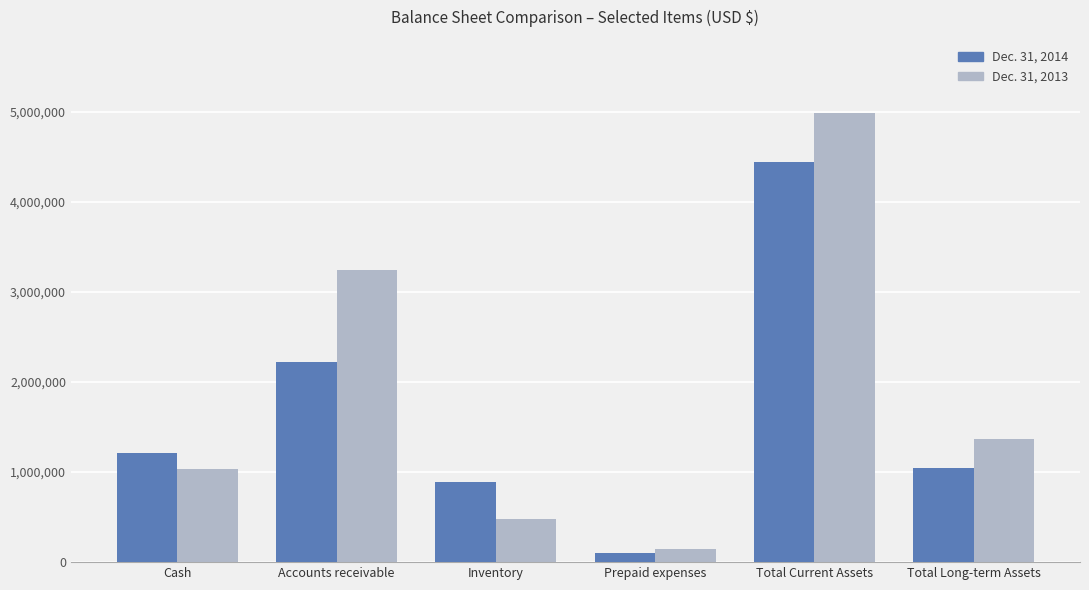

Reading left to right, transcribe all the data shown in this chart.

Dec. 31, 2014: Cash=1208201	Accounts receivable=2224576	Inventory=893743	Prepaid expenses=98607	Total Current Assets=4441737	Total Long-term Assets=1044640
Dec. 31, 2013: Cash=1038288	Accounts receivable=3240412	Inventory=474778	Prepaid expenses=146733	Total Current Assets=4985762	Total Long-term Assets=1372989